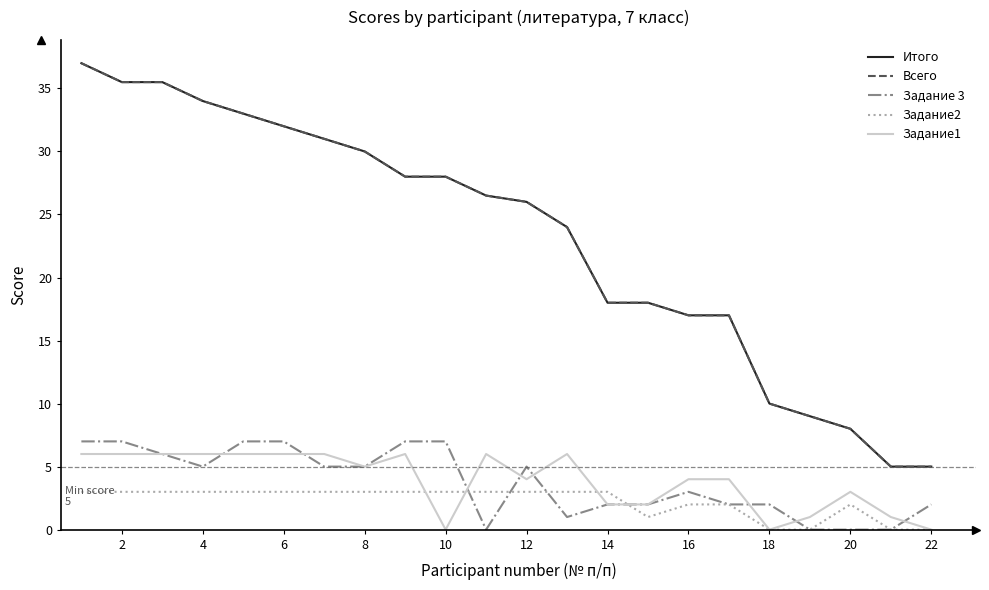

What is the maximum value for Задание2?

3.0